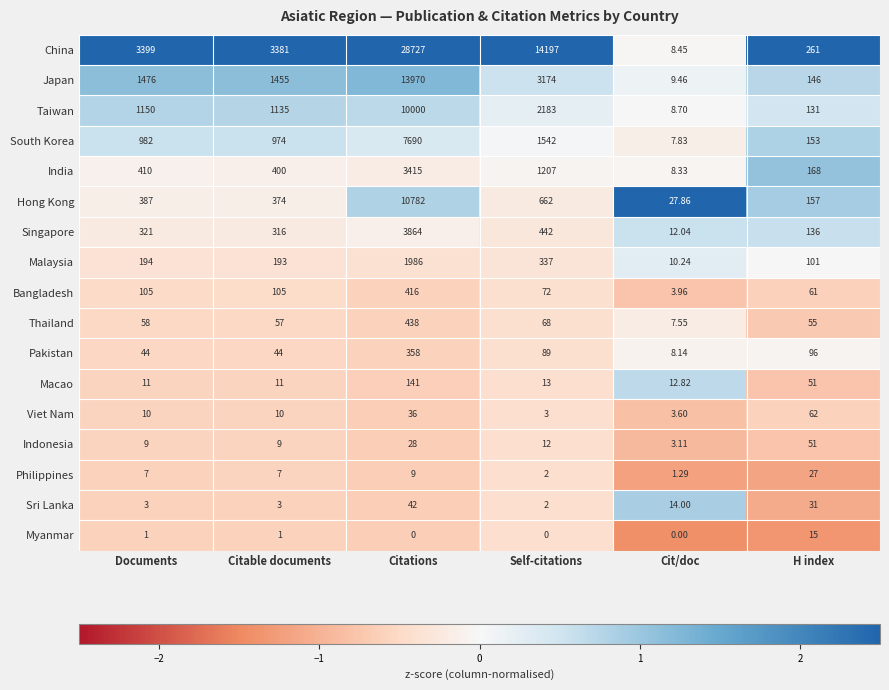

Which series has the largest range (max minus min)?

China